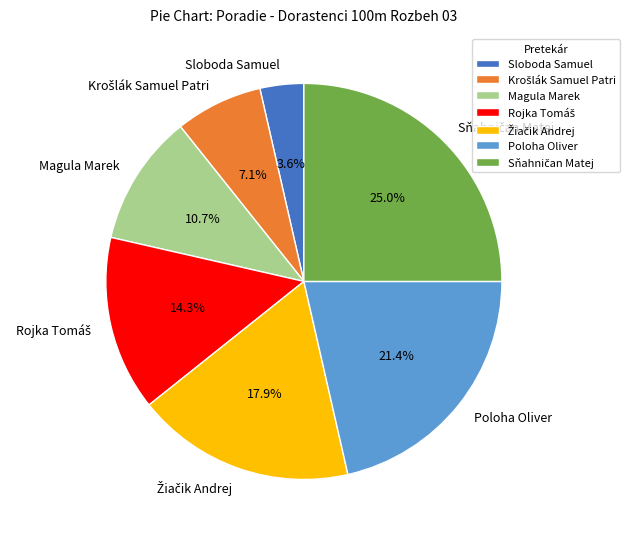

Is there any slice that represents more than half of the pie?

No